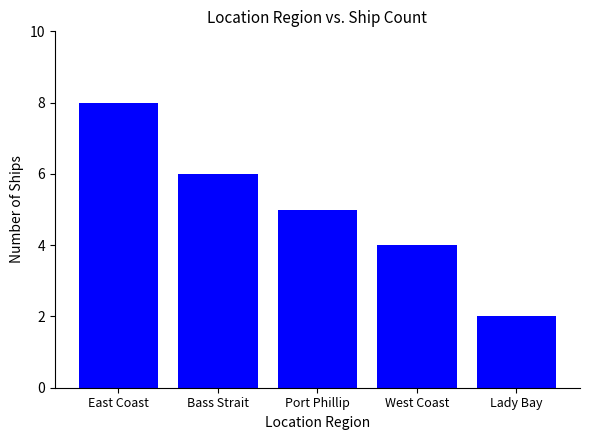

Between East Coast and Lady Bay, which is larger?

East Coast